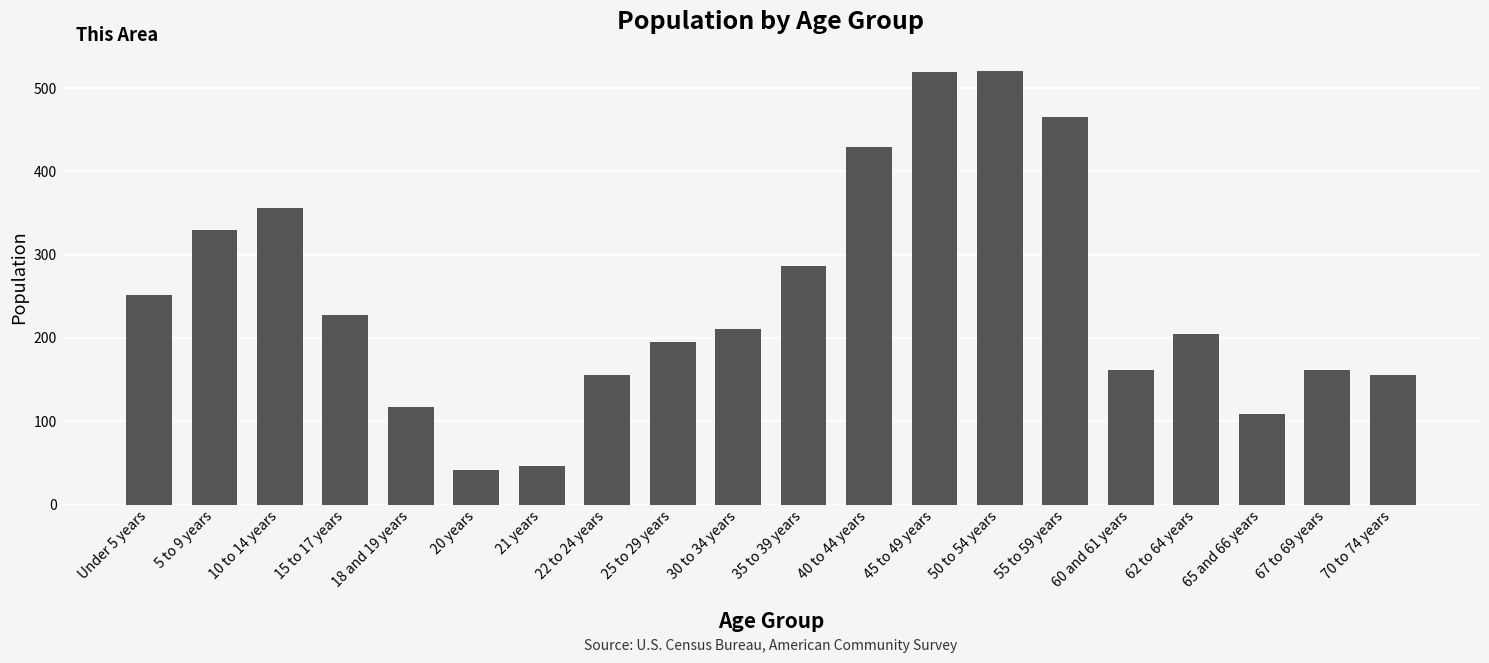

What value does the data have at 18 and 19 years?

117